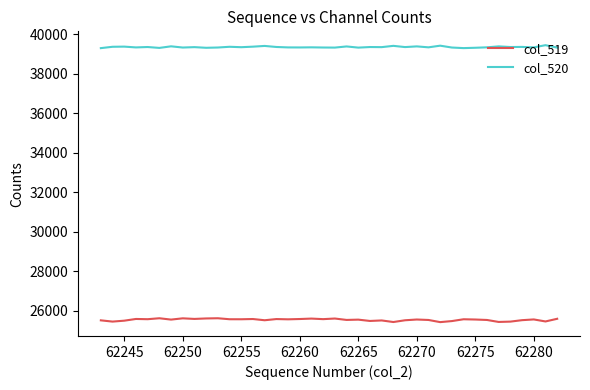

True or false: col_520 and col_519 cross at least once.

False